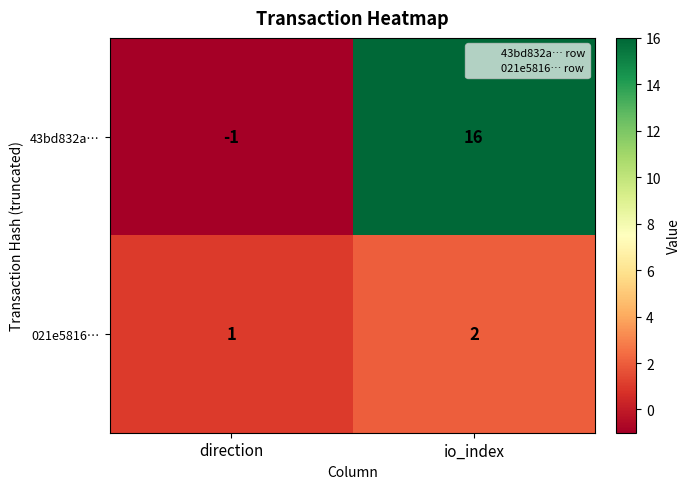

Read the 43bd832a… value at io_index, to the nearest 10.

20